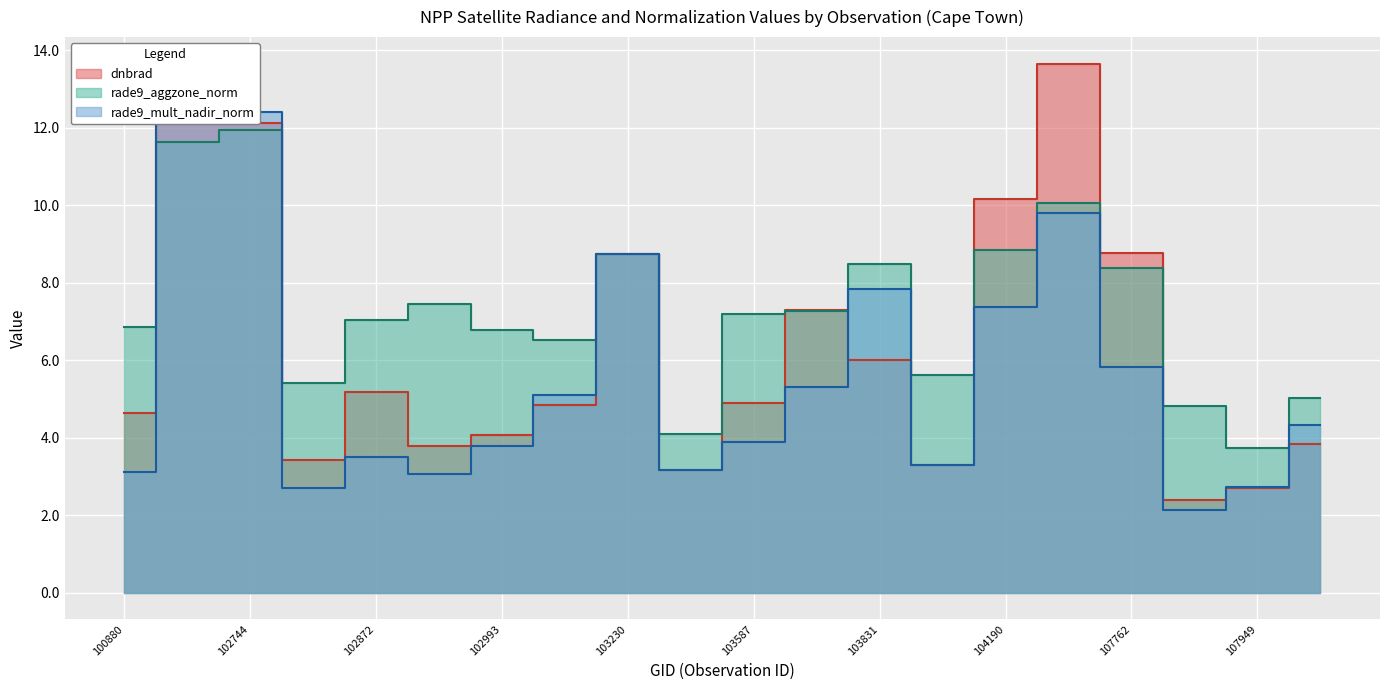

Is it true that rade9_aggzone_norm equals 7.1 at 102744?

False